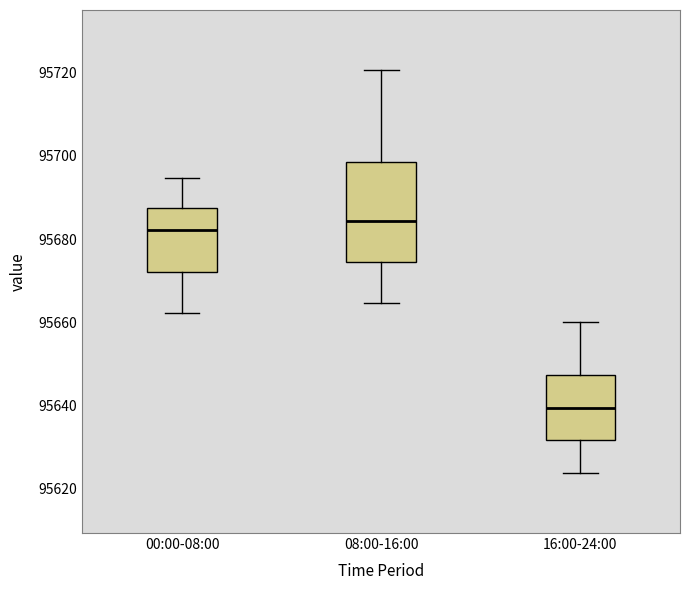

Which box has the highest median line?

08:00-16:00